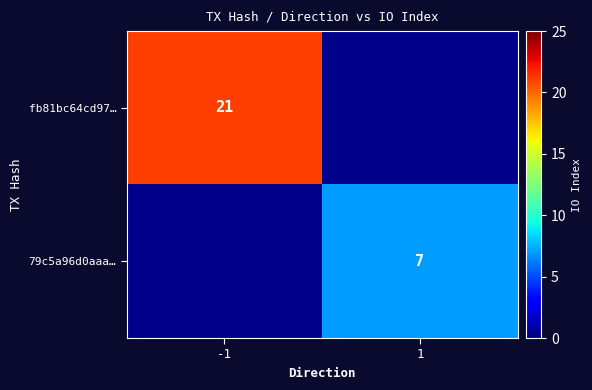

True or false: fb81bc64cd97… has a value of 7 at -1.

False